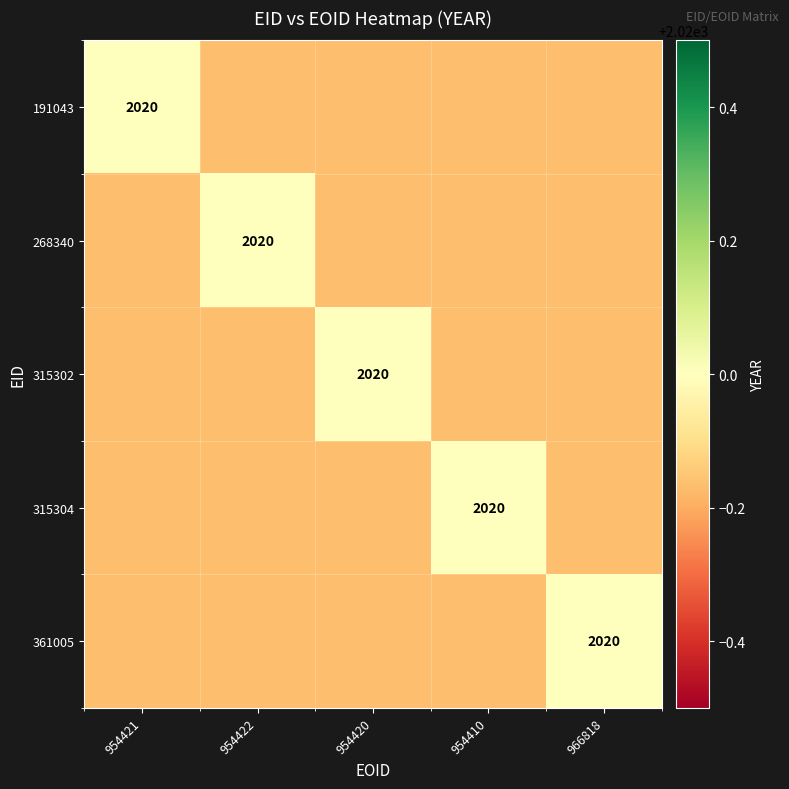

Reading left to right, extract all data points from this chart.

191043: 2020	0	0	0	0
268340: 0	2020	0	0	0
315302: 0	0	2020	0	0
315304: 0	0	0	2020	0
361005: 0	0	0	0	2020